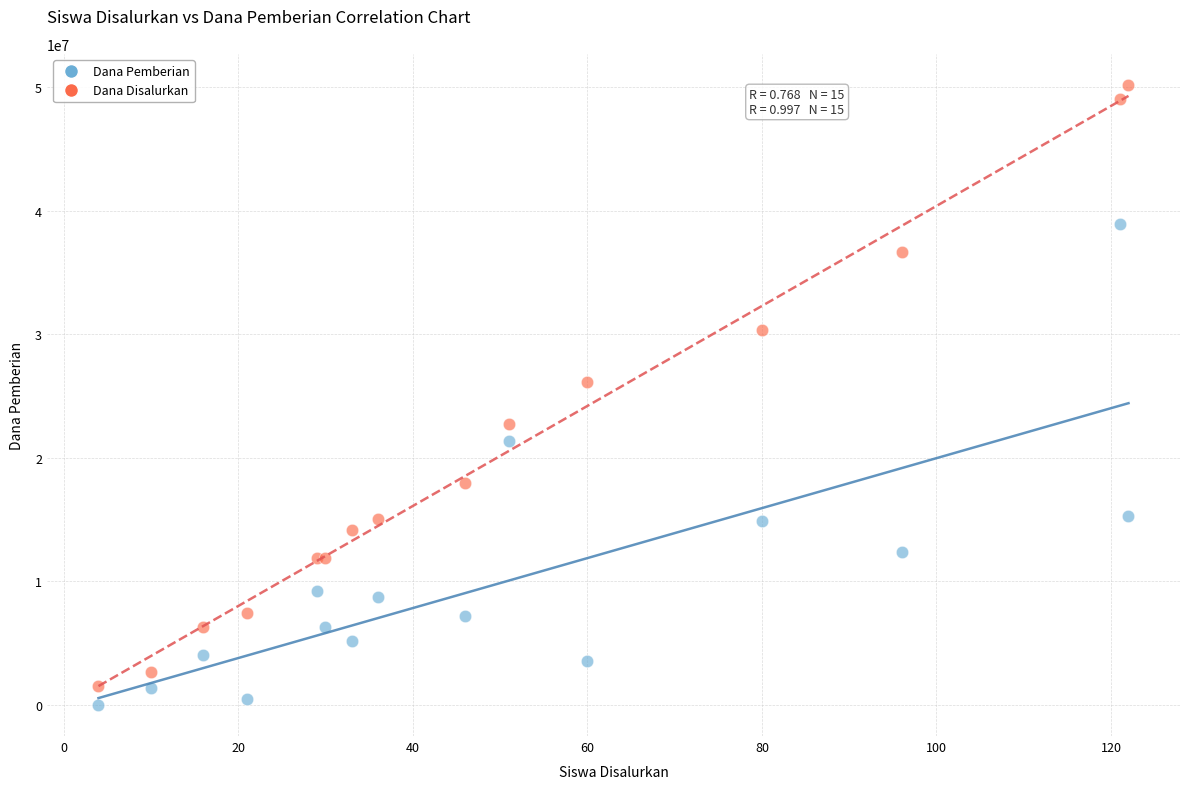

What are all the series names shown in the legend?

Dana Pemberian, Dana Disalurkan